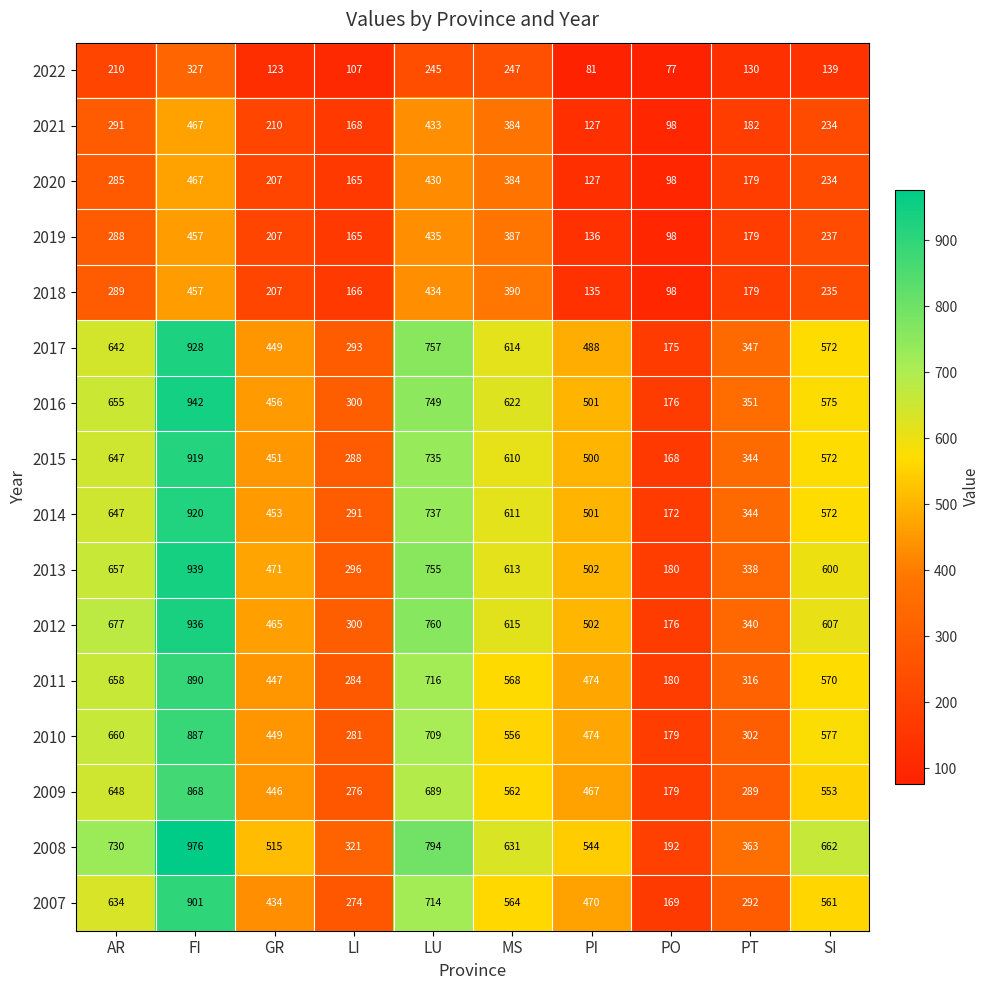

What is the total value across all series at PI?

6029